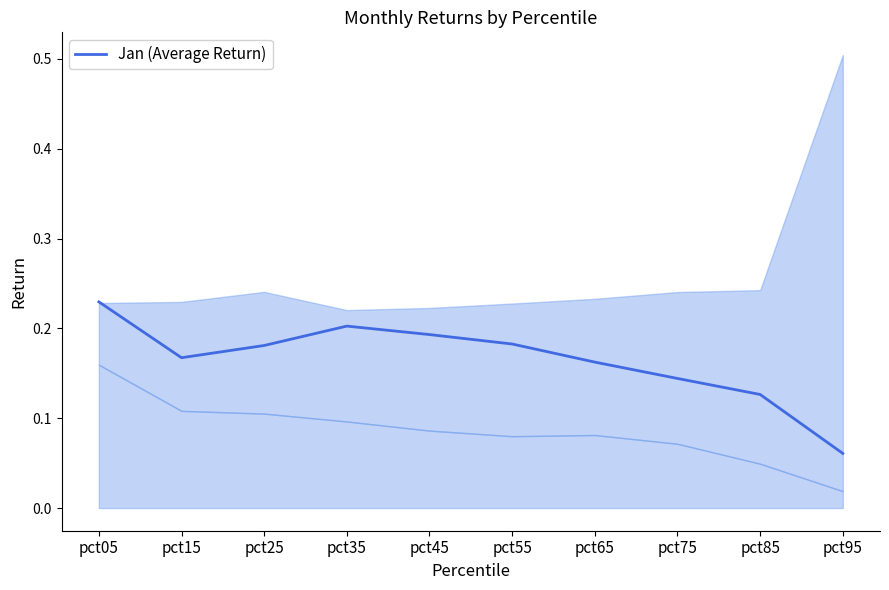

Which has a higher value, pct15 or pct85?

pct15